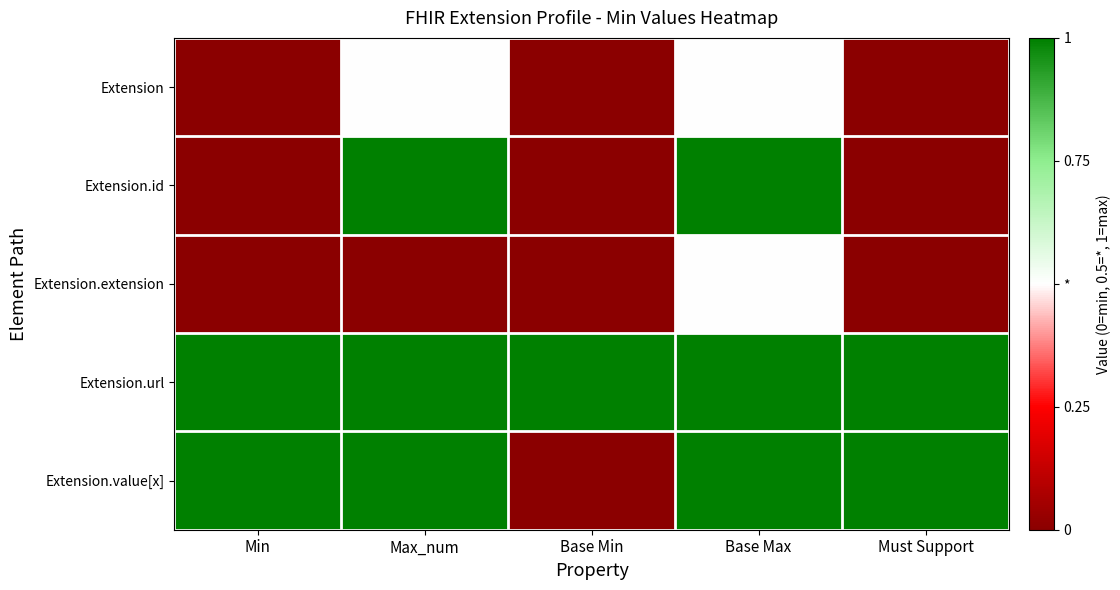

Which series changed the most between Min and Base Max?

Extension.id